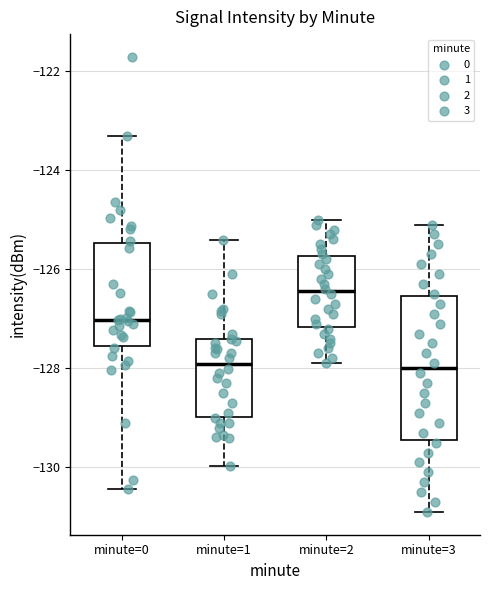

Where does the median line of the box for minute=1 sit on the y-axis? The values are not printed on the chart, so give them approximately, as read against the axis.

-128.0